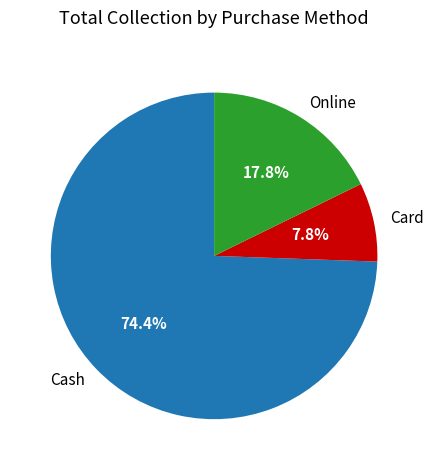

To the nearest percent, what is the difference between the Card and Cash slice percentages?

67%